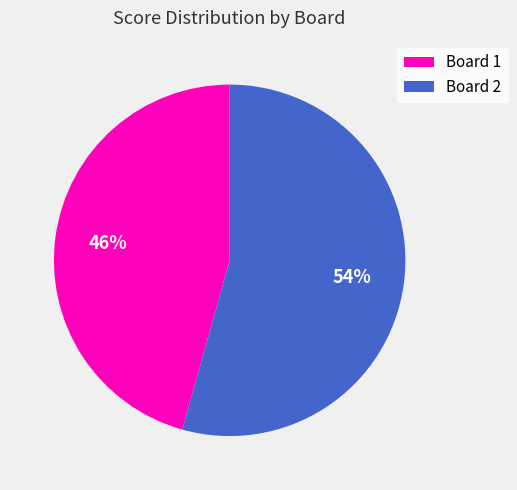

Between Board 1 and Board 2, which is larger?

Board 2